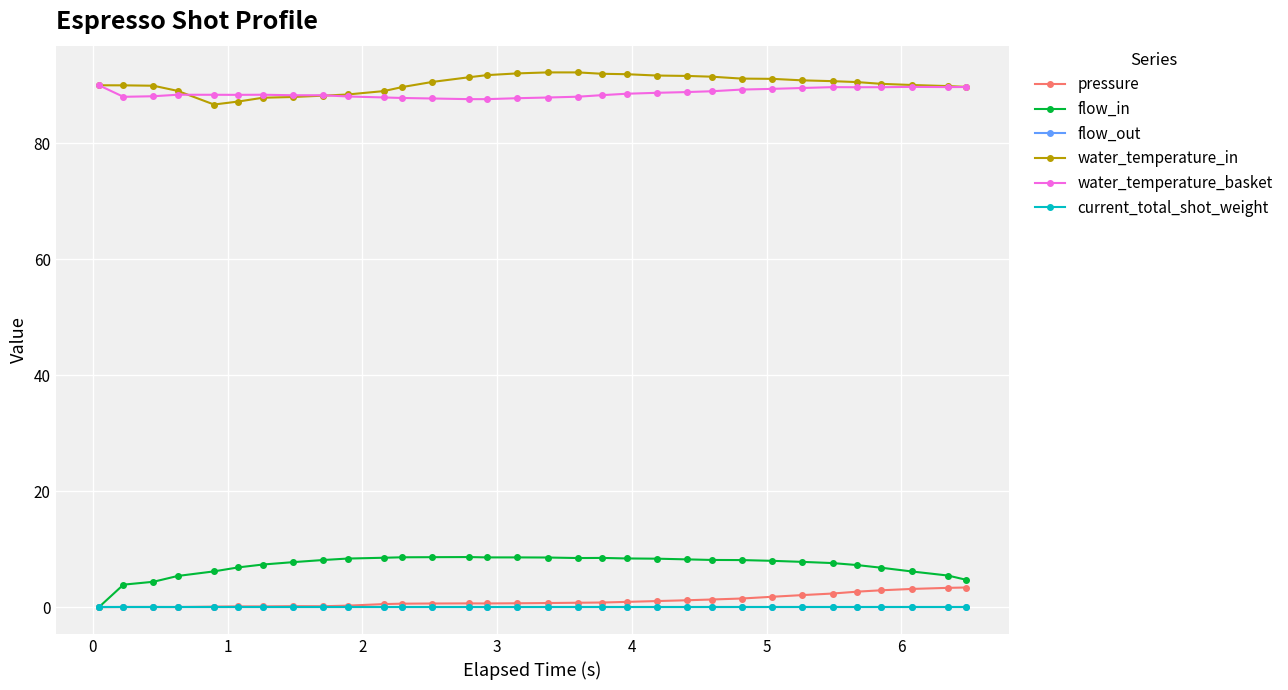

Is this an area chart (filled region under the line)?

No